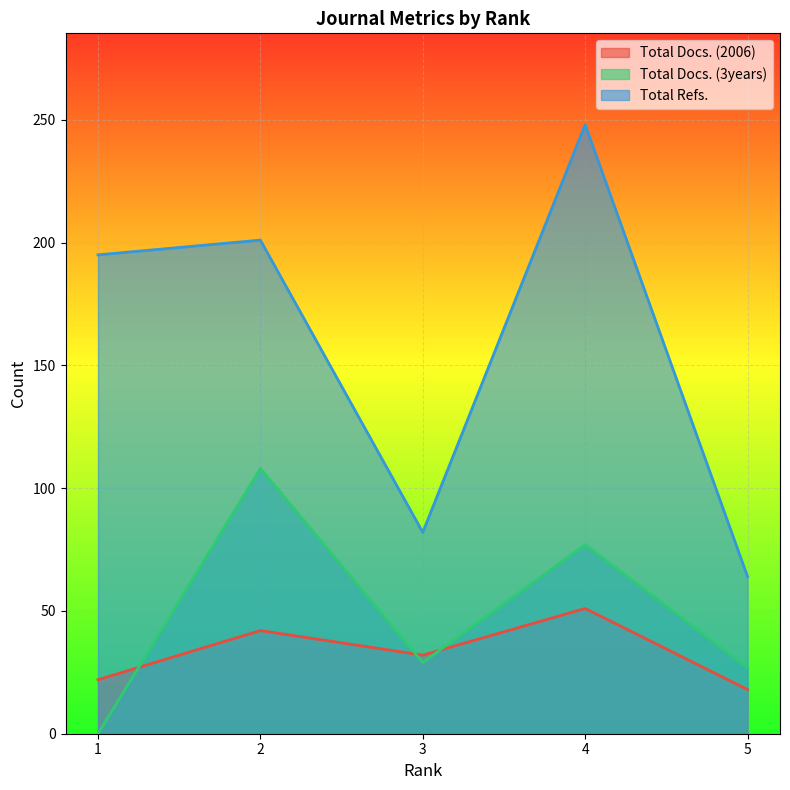

How many values in Total Docs. (3years) are above zero?

4